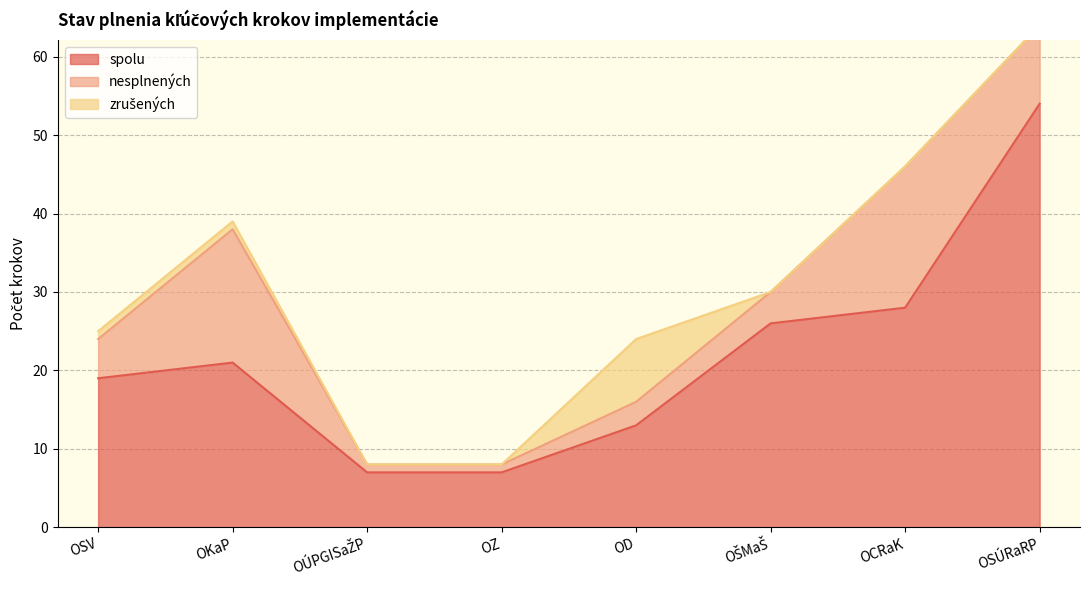

What is the maximum value shown in the chart?

54